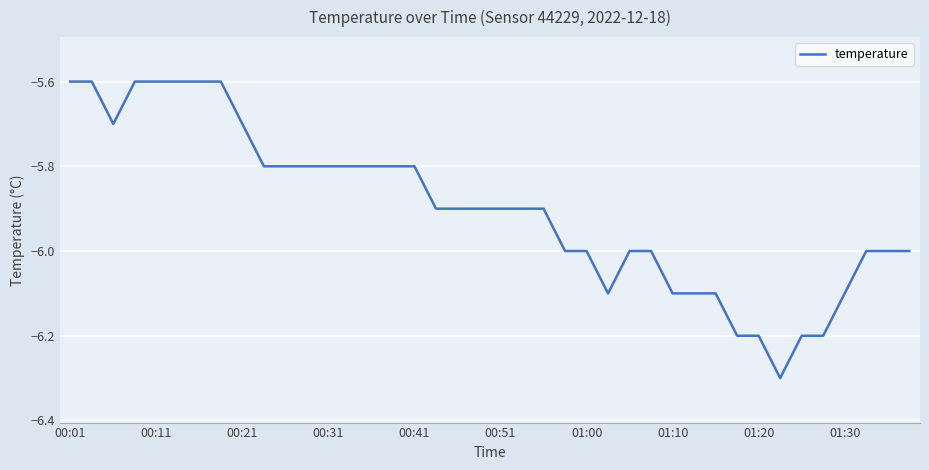

What is the difference between the maximum and minimum values?

0.7